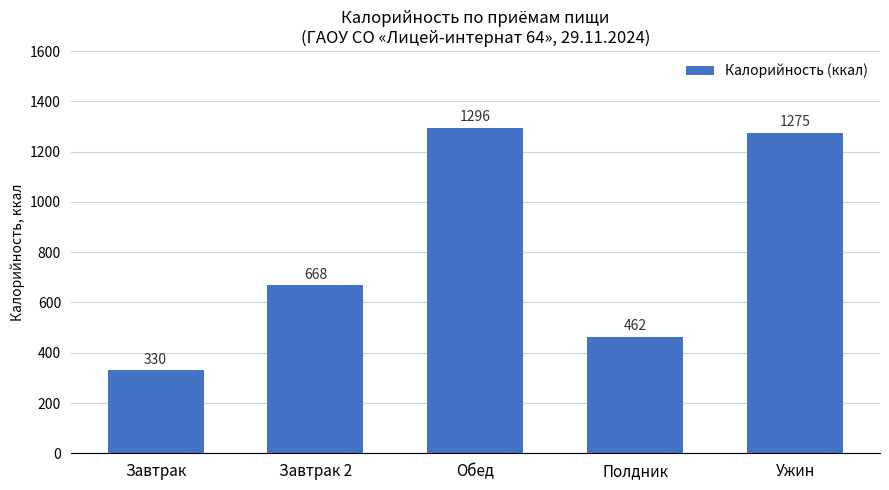

What is the ratio of the value at Ужин to the value at Завтрак?

3.9